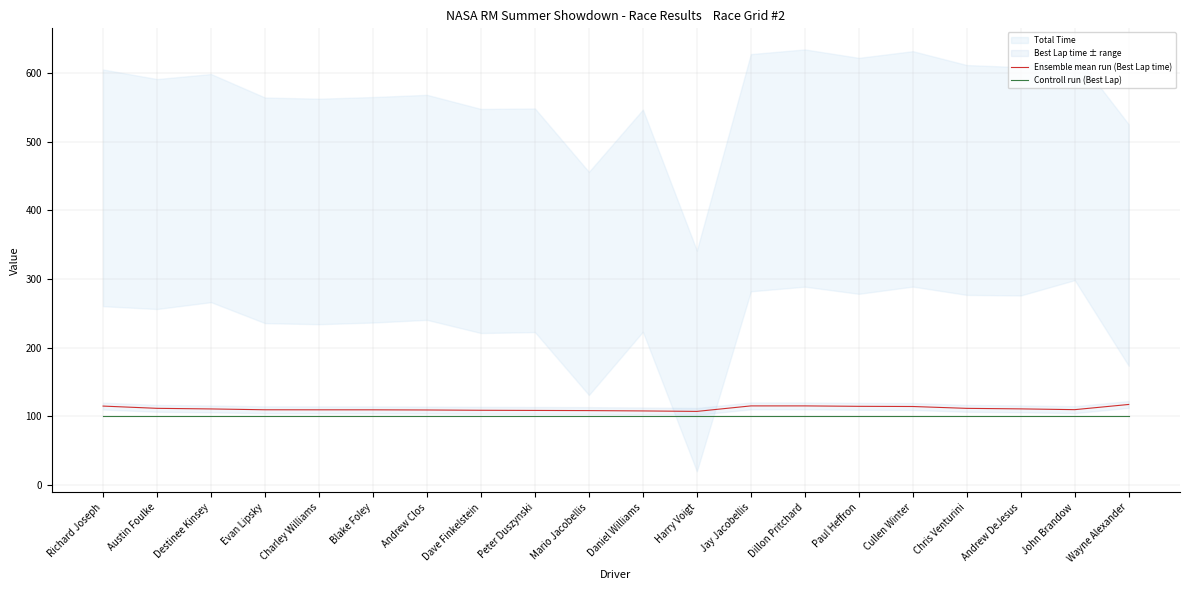

True or false: Controll run (Best Lap) and Ensemble mean run (Best Lap time) cross at least once.

False